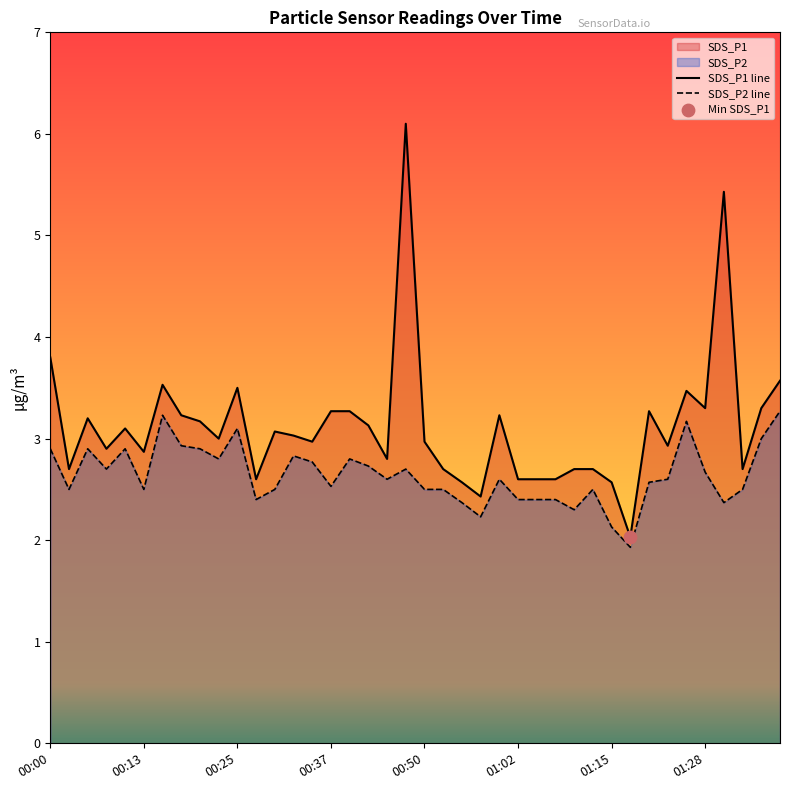

At which category is the sum across all series the highest?

19